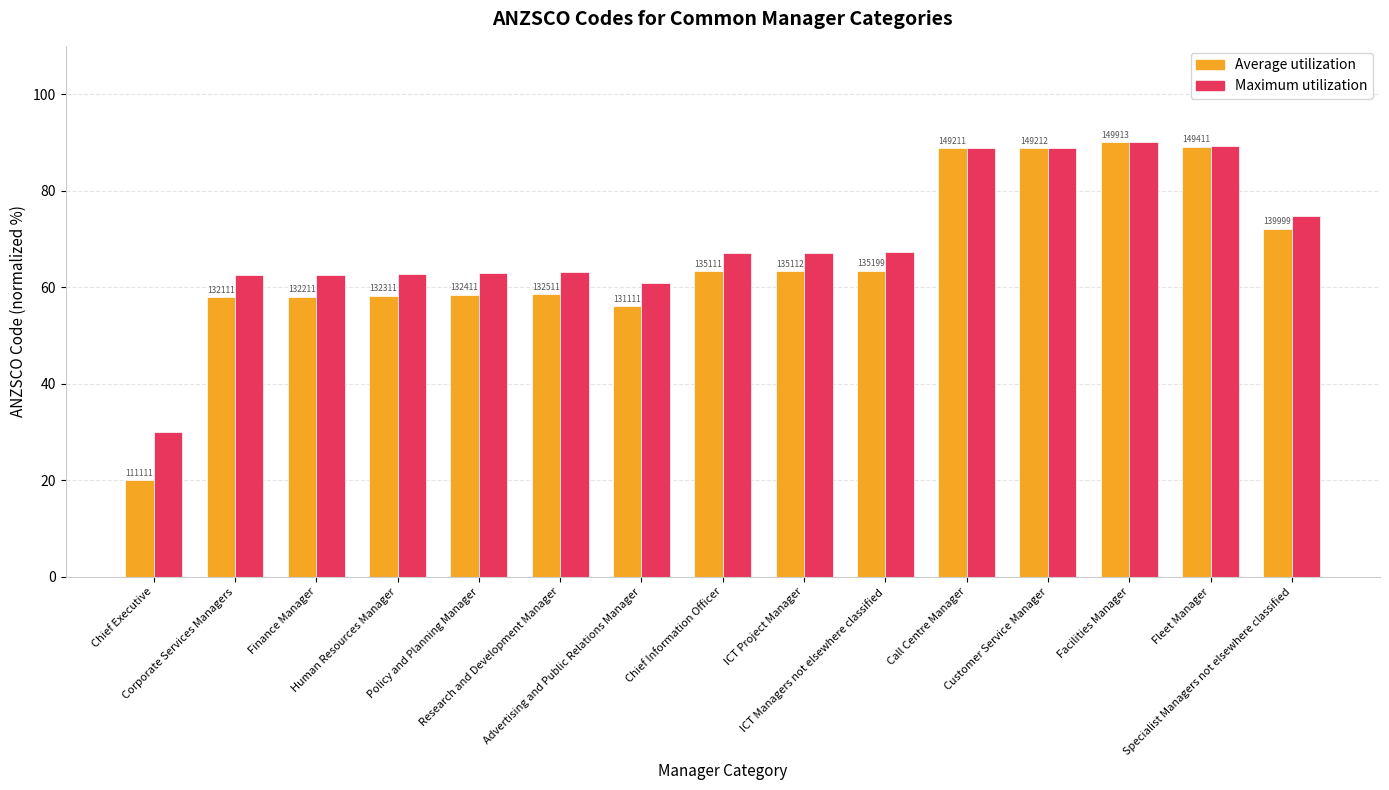

Rank the series by their average value, from highest to lowest.

Maximum utilization, Average utilization